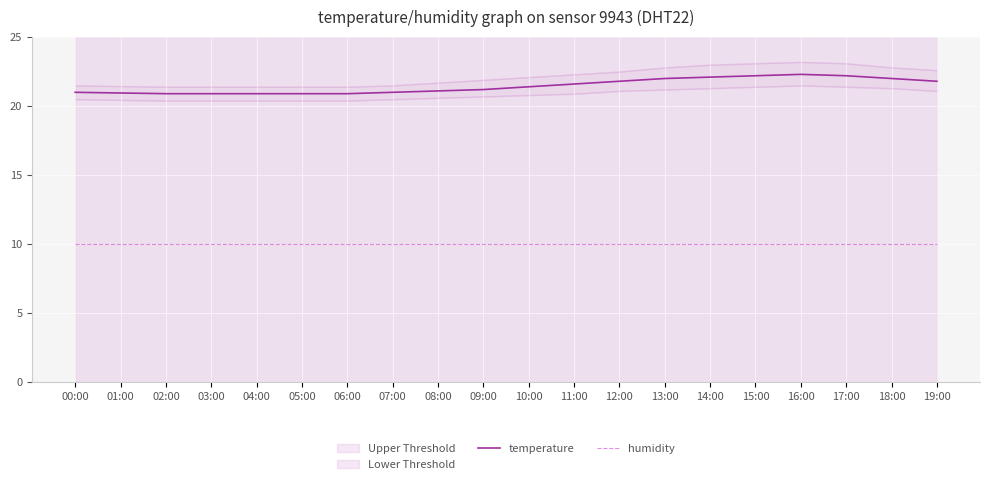

What is the value of the humidity point at the 16th from the left?

10.0